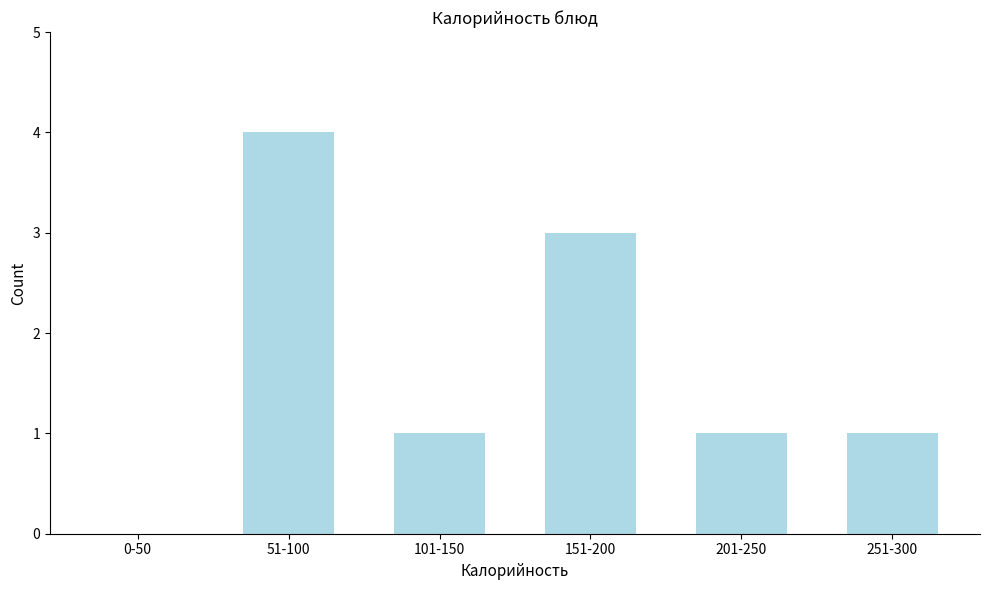

Reading left to right, transcribe all the data shown in this chart.

0-50=0	51-100=4	101-150=1	151-200=3	201-250=1	251-300=1